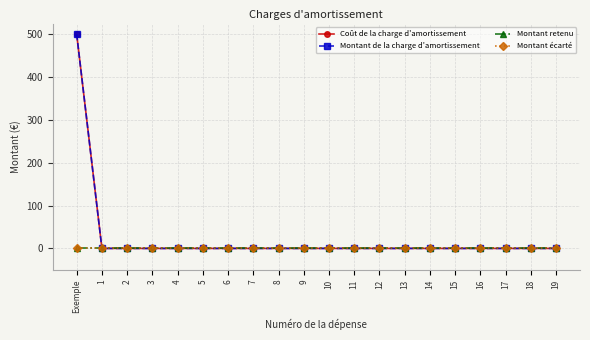

At how many categories does at least one series exceed 137?

1